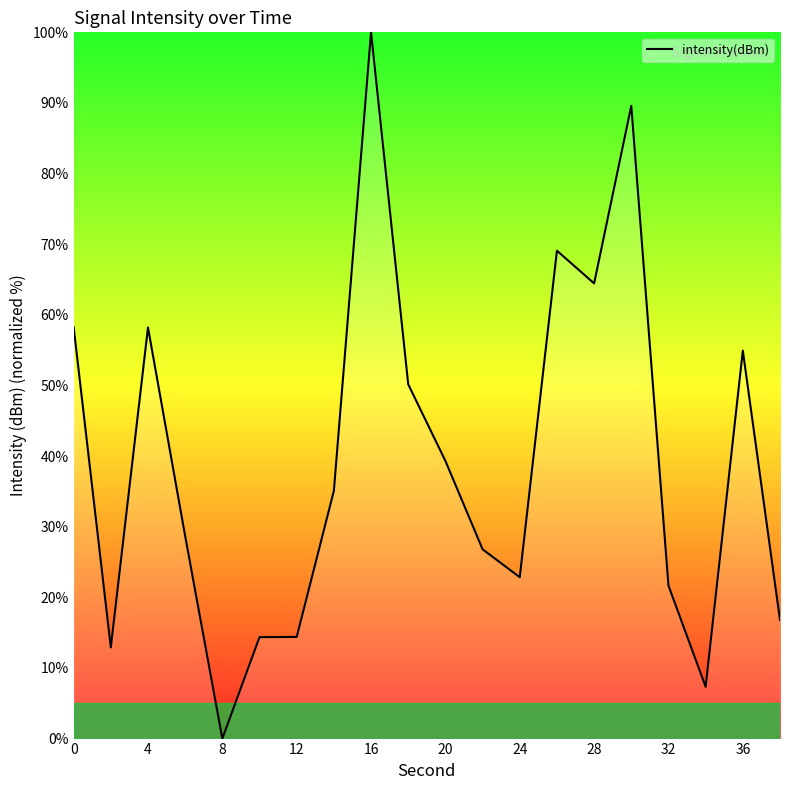

What is the maximum value shown in the chart?

100.0